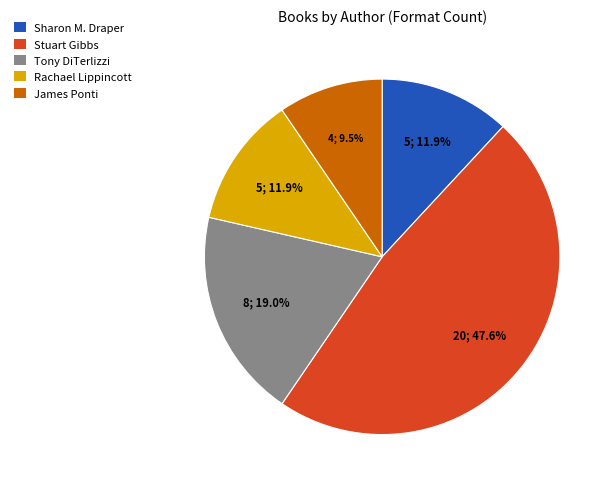

Is there any slice that represents more than half of the pie?

No